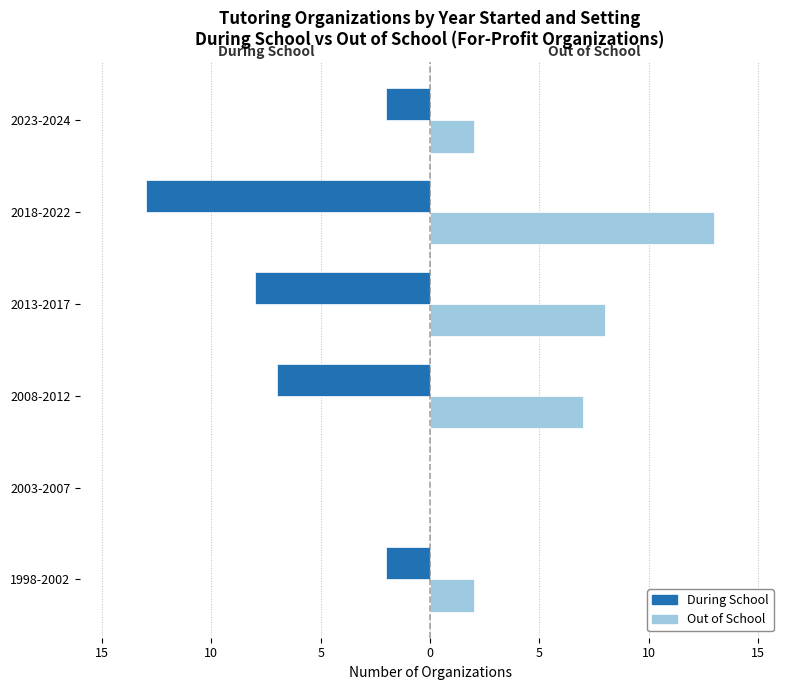

At 1998-2002, list the series in order from largest to smallest.

Out of School, During School